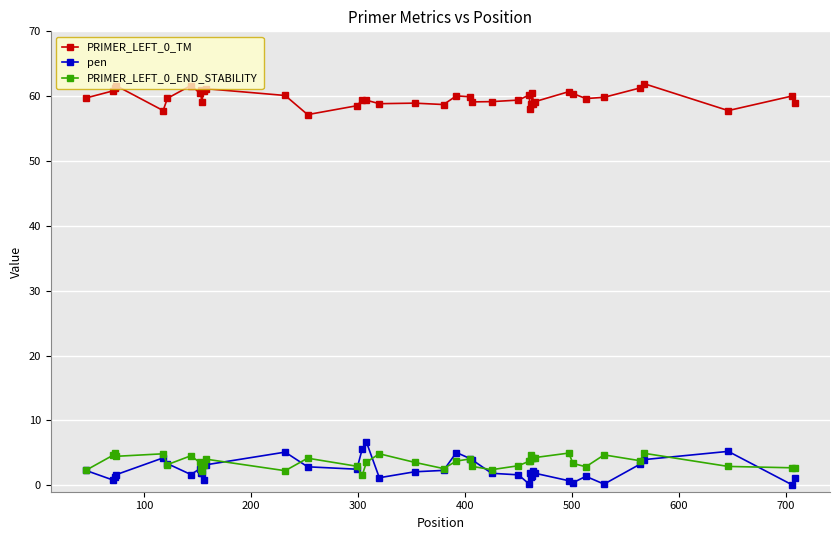

At how many categories does at least one series exceed 17?

40